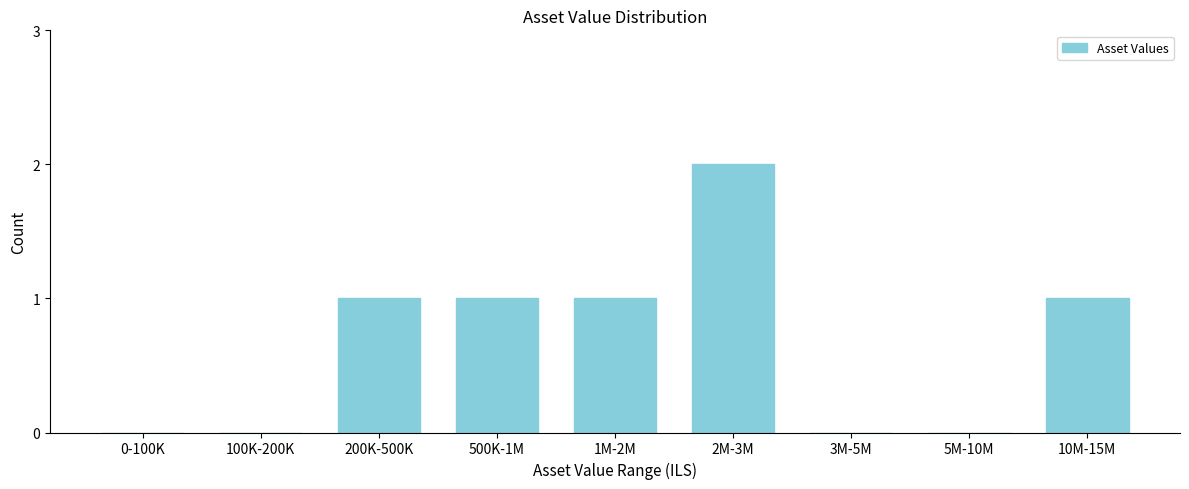

Reading left to right, transcribe all the data shown in this chart.

0-100K=0	100K-200K=0	200K-500K=1	500K-1M=1	1M-2M=1	2M-3M=2	3M-5M=0	5M-10M=0	10M-15M=1